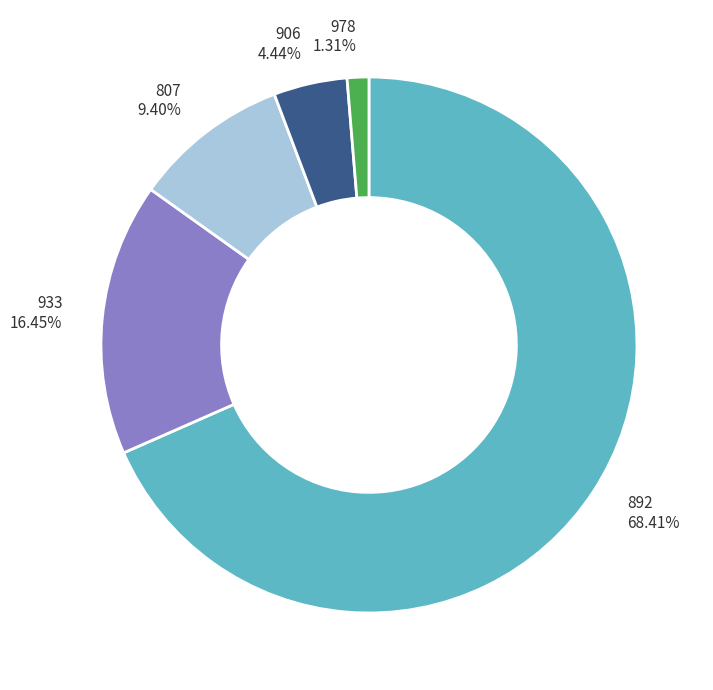

What percentage do 906 and 892 together represent?

72.8%